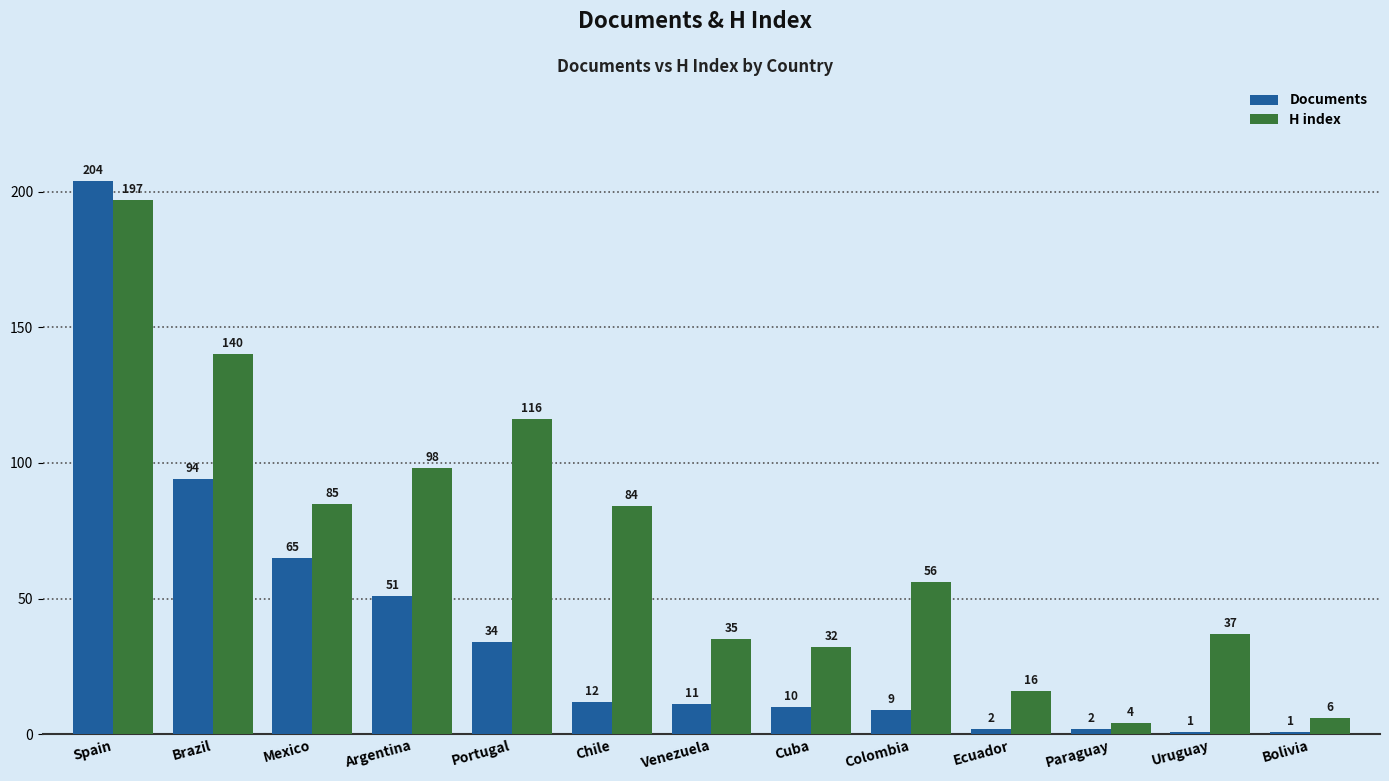

What is the highest value of the Documents series?

204